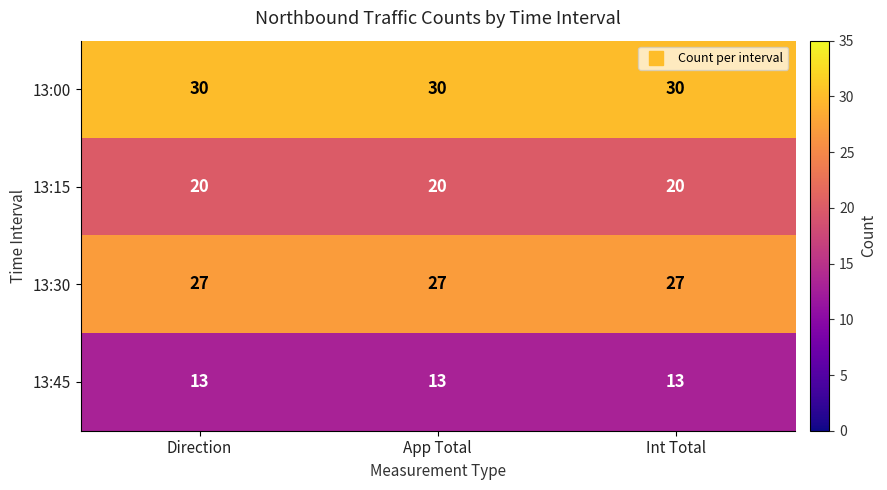

What is the total value across all series at App Total?

90